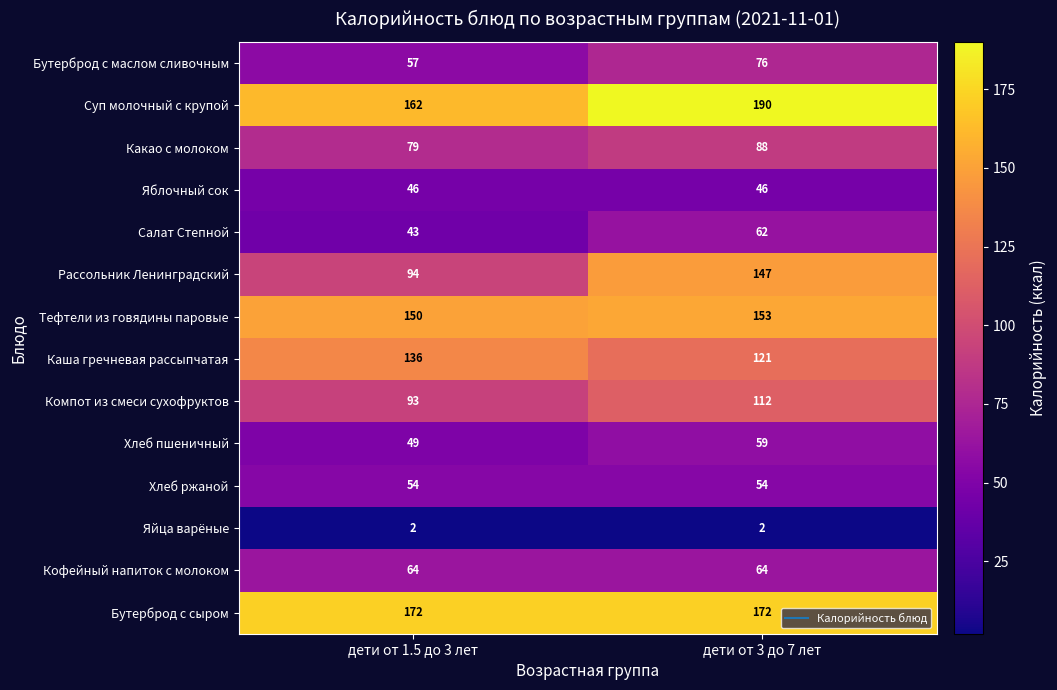

Is it true that Салат Степной equals 43 at дети от 1.5 до 3 лет?

True